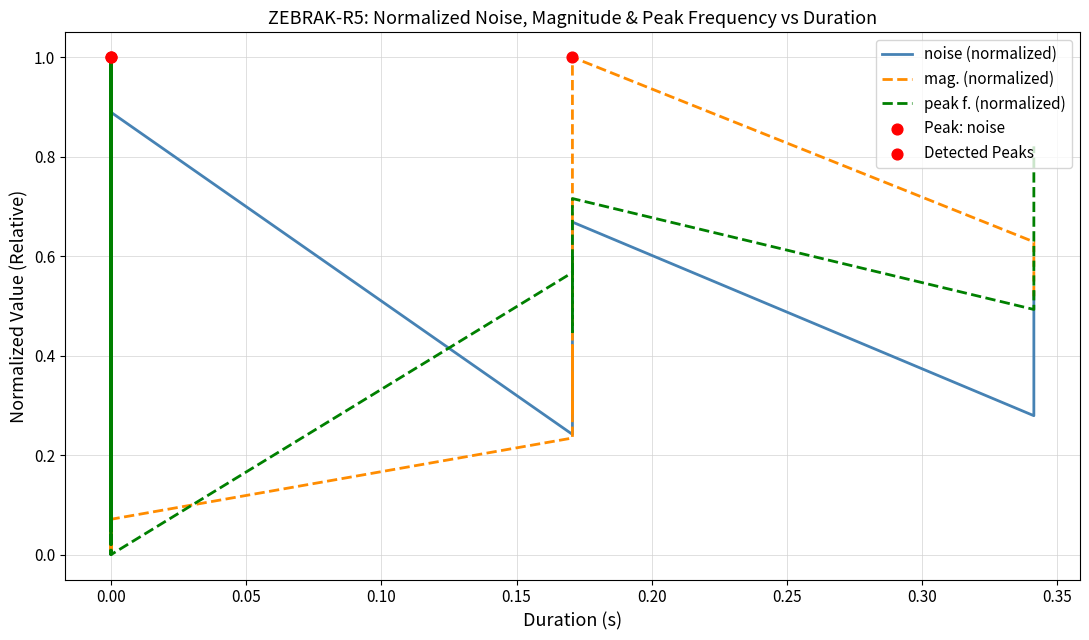

Which series has the largest total across all categories?

peak f. (normalized)